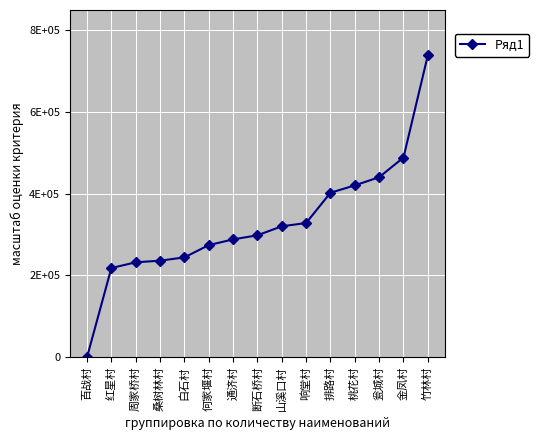

Between 桑树林村 and 响堂村, which is larger?

响堂村